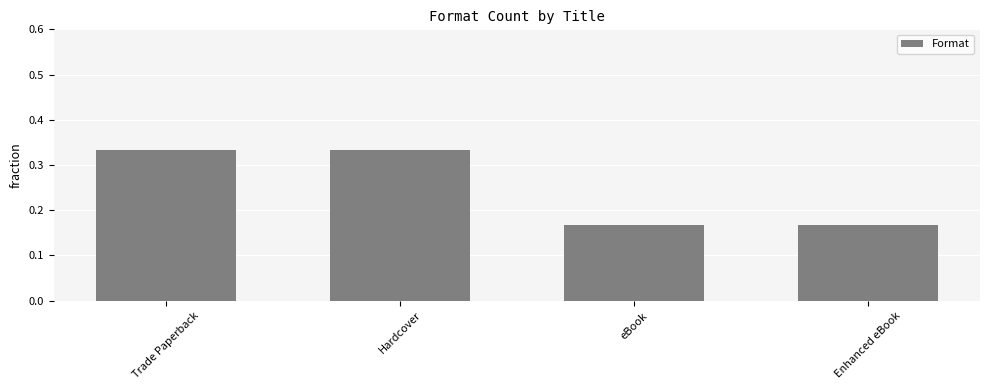

How many values are between 0 and 1?

4